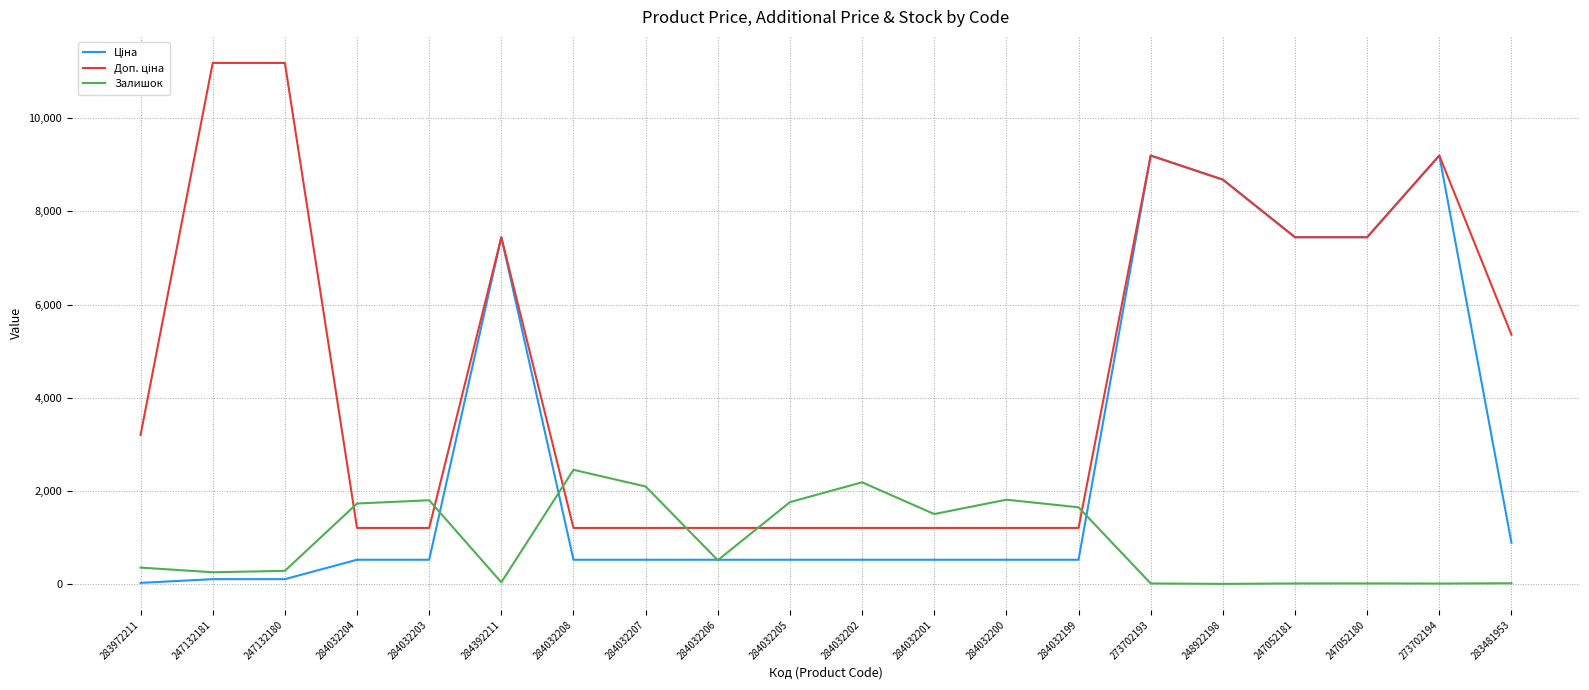

What is the smallest value displayed?

11.0